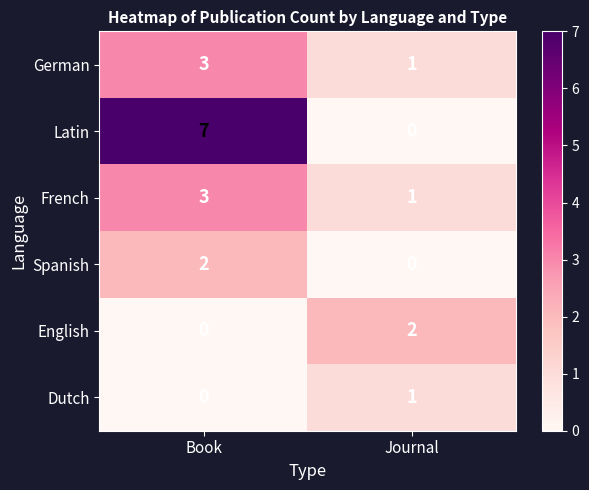

Rank the categories by Latin value from lowest to highest.

Journal, Book